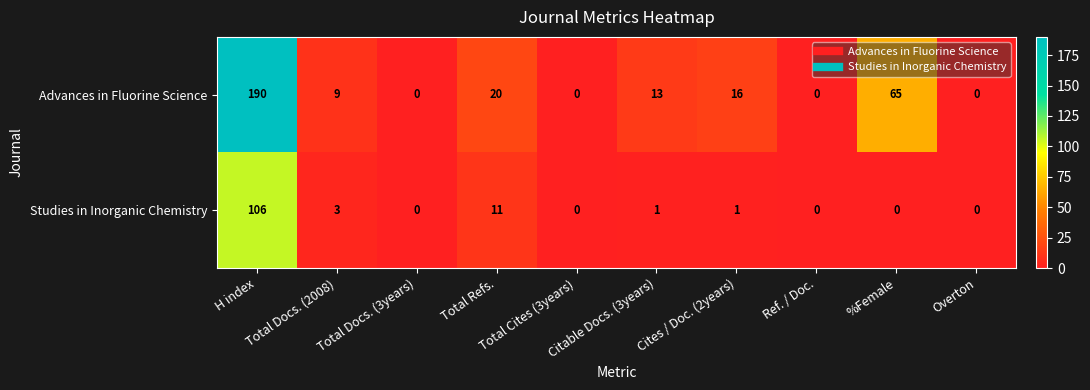

List the series in order of their overall mean, highest first.

Advances in Fluorine Science, Studies in Inorganic Chemistry